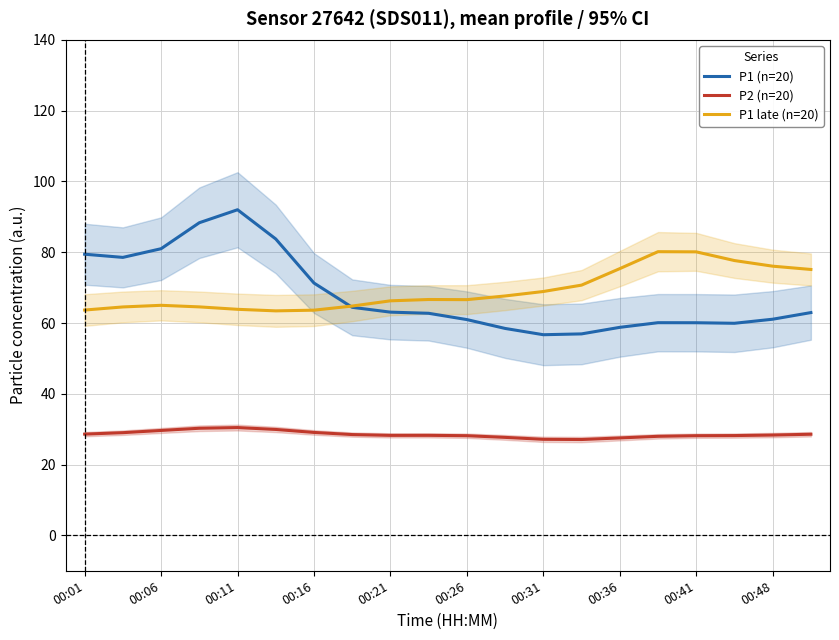

How many lines are shown in the chart?

3